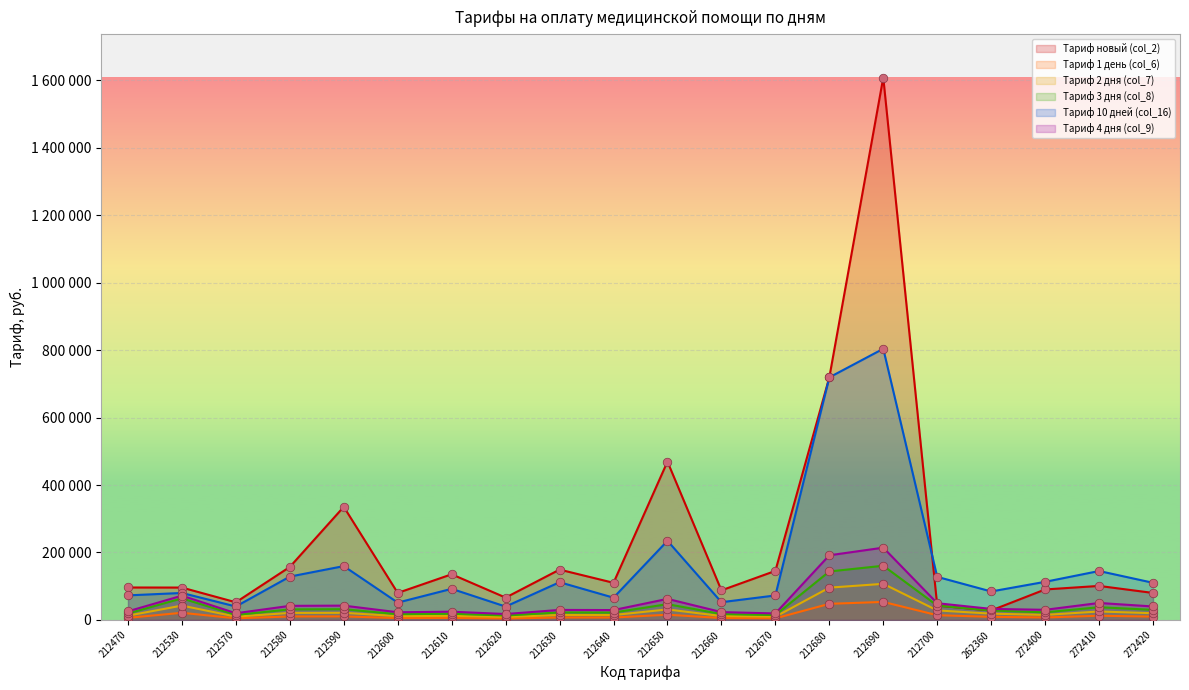

At how many categories does at least one series exceed 700123?

2